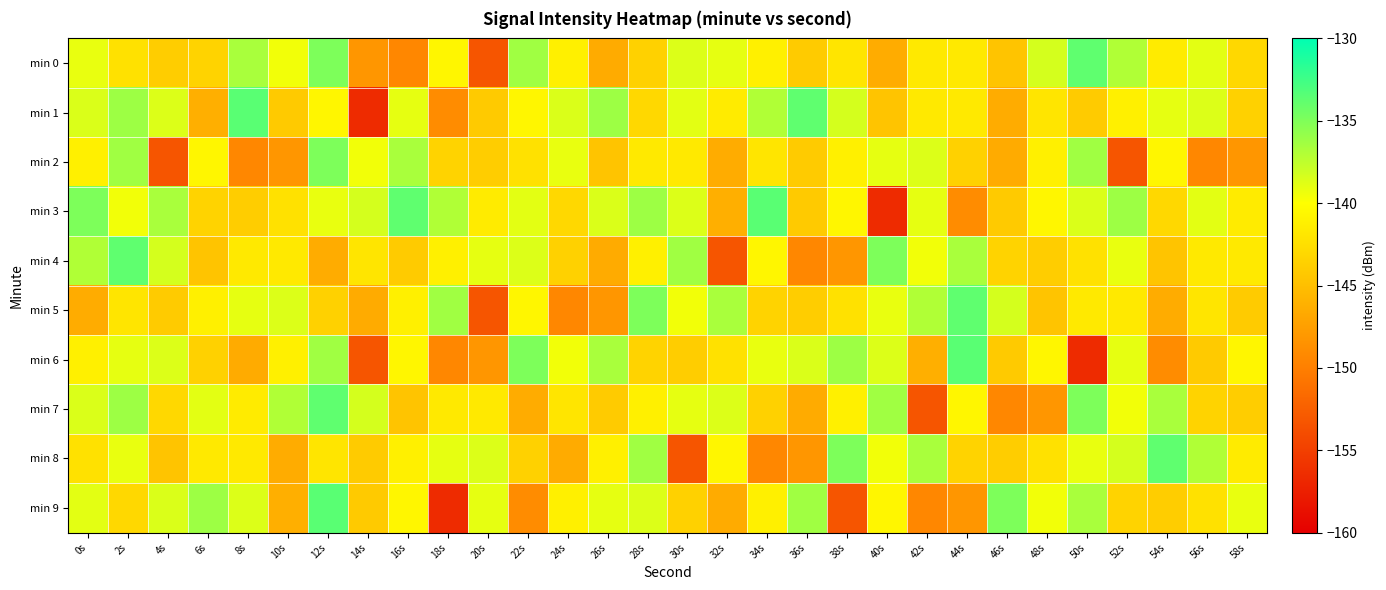

Between 10s and 34s, which series saw the biggest shift?

min 3